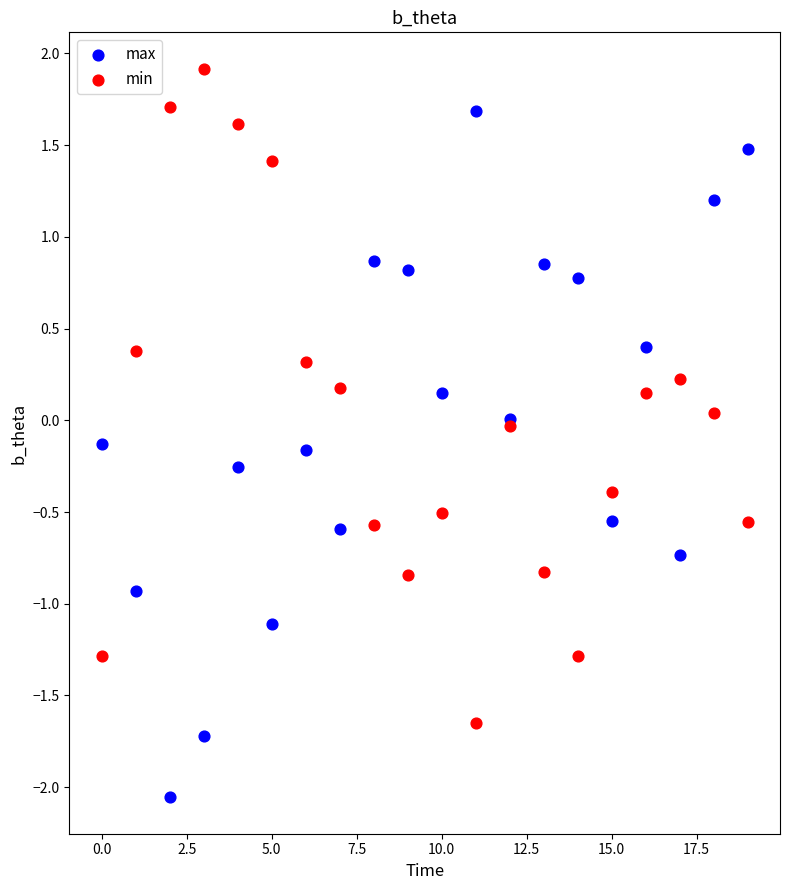

Which series has the largest Y range (max minus min)?

max